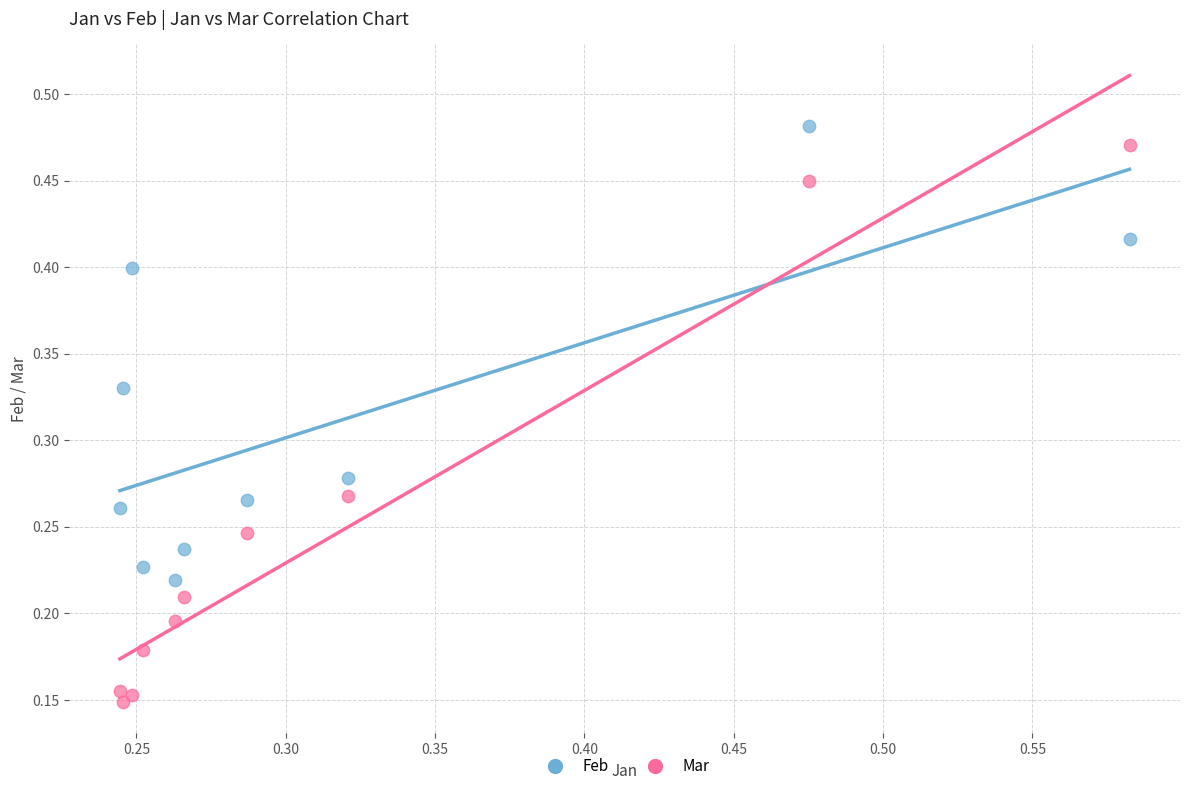

Which series has the largest Y range (max minus min)?

Mar